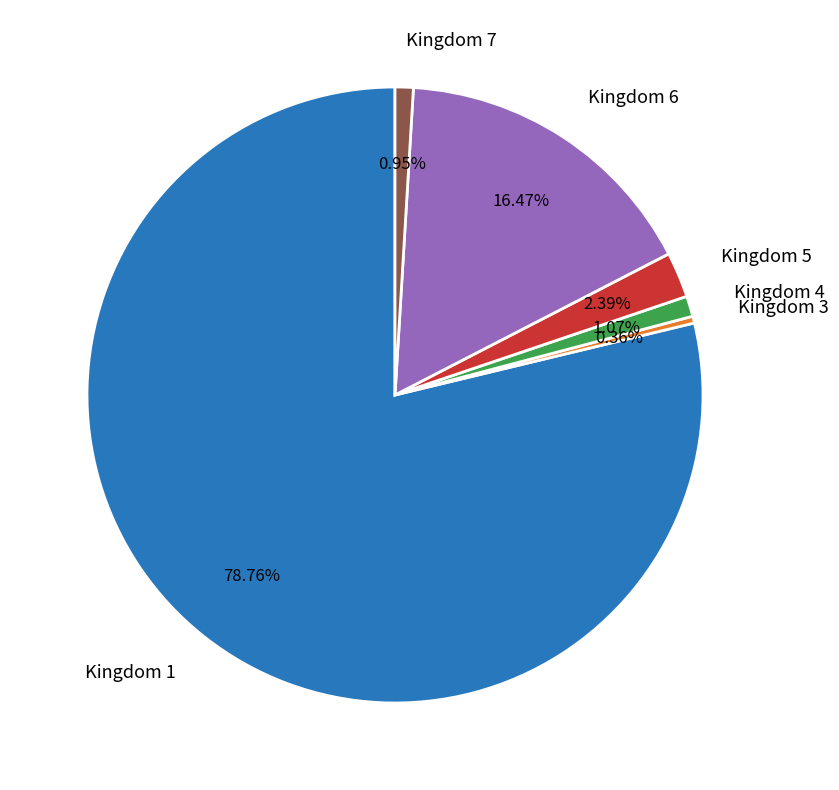

How many slices are in this pie chart?

6